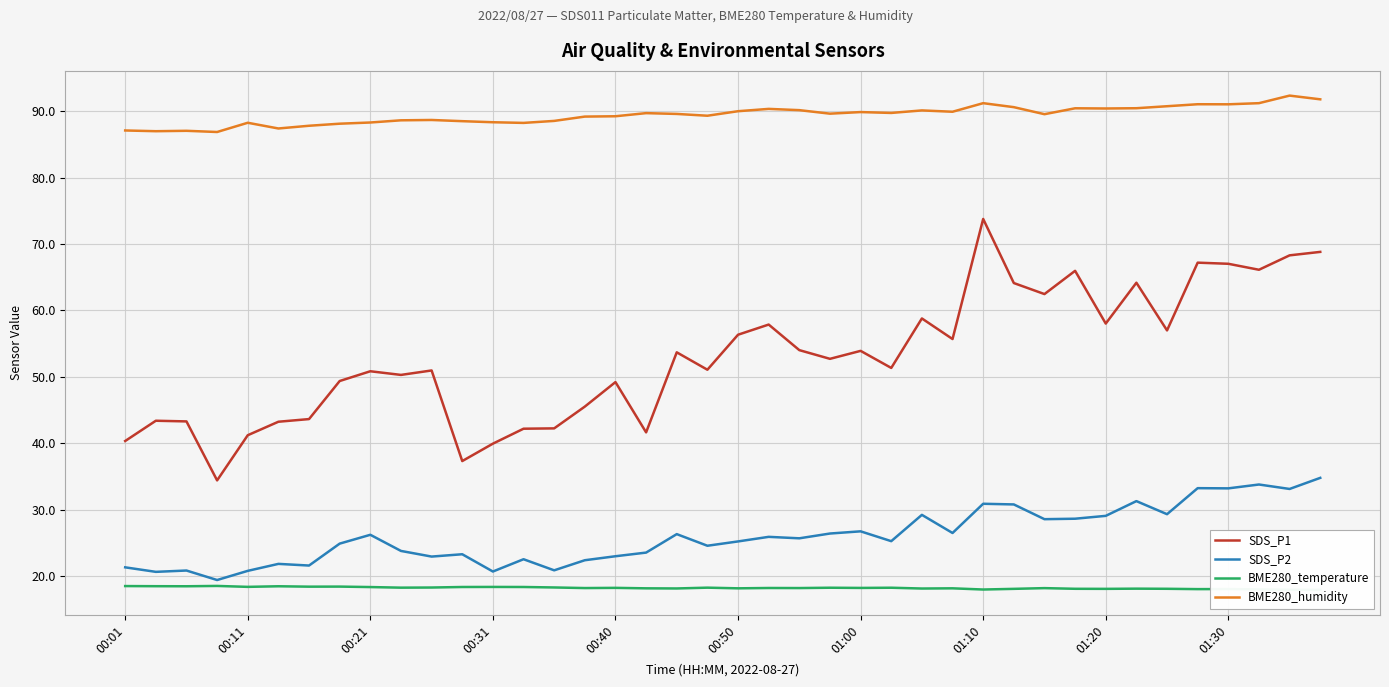

What is the lowest value of the BME280_humidity series?

86.9